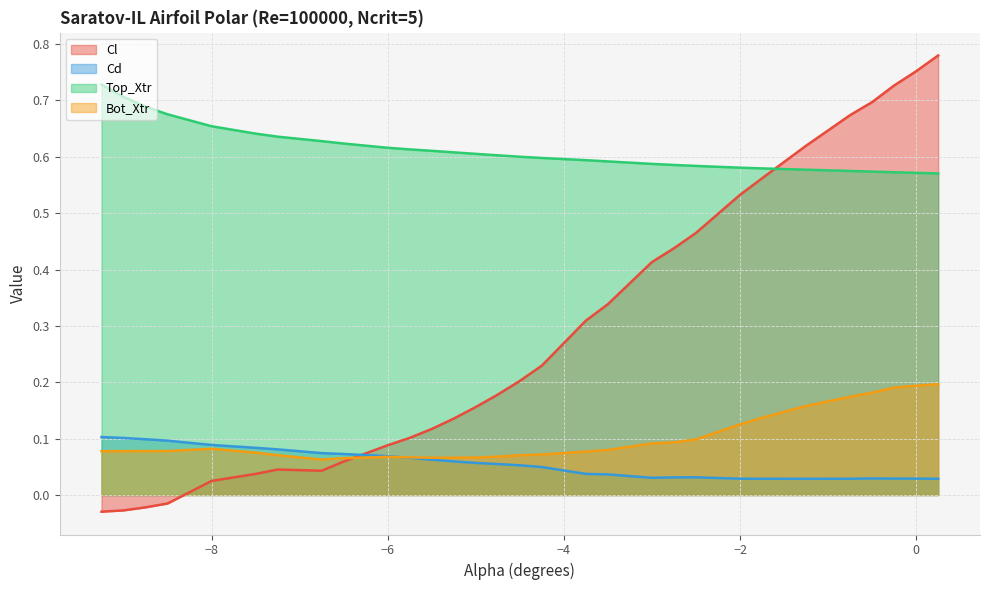

Does the chart have visible grid lines?

Yes